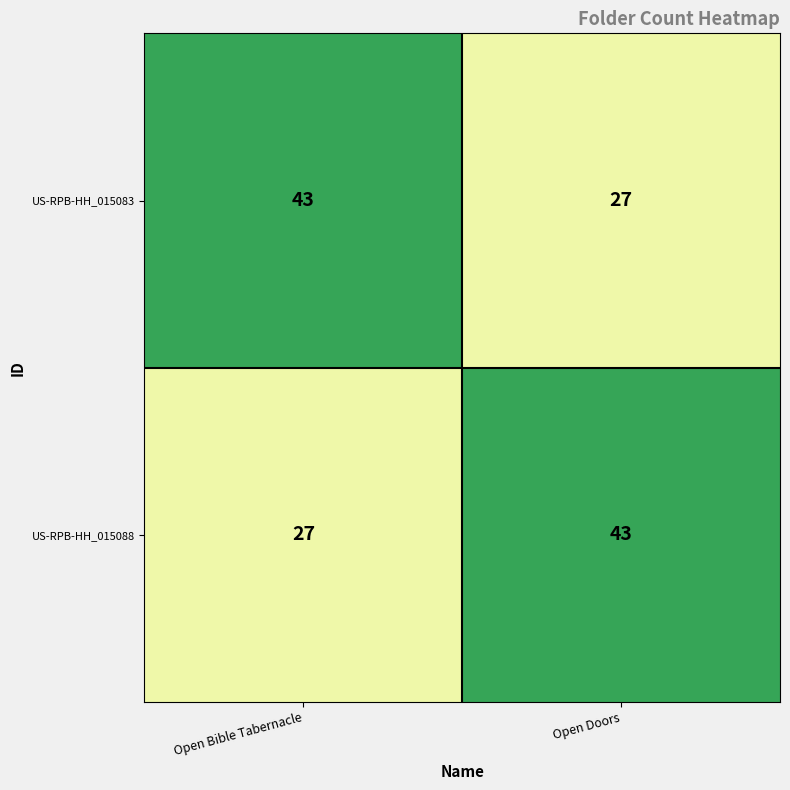

At which label is US-RPB-HH_015088 closest to 35?

Open Bible Tabernacle